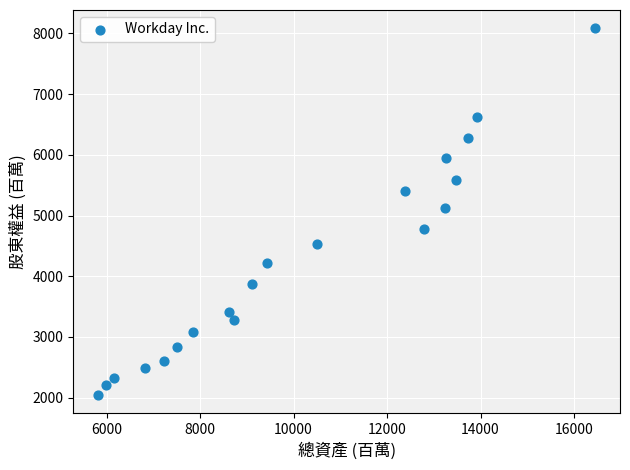

What is the range of X values (max minus min)?

10628